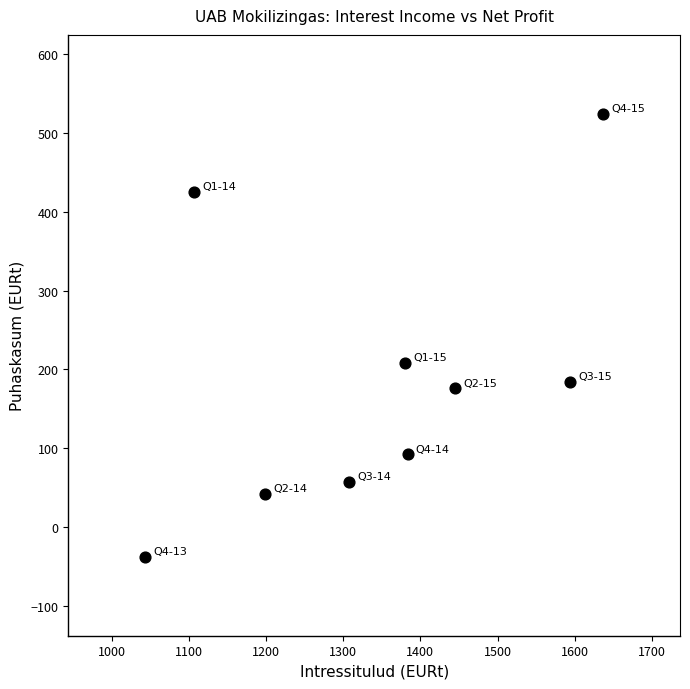

What is the range of Y values (max minus min)?

563.0